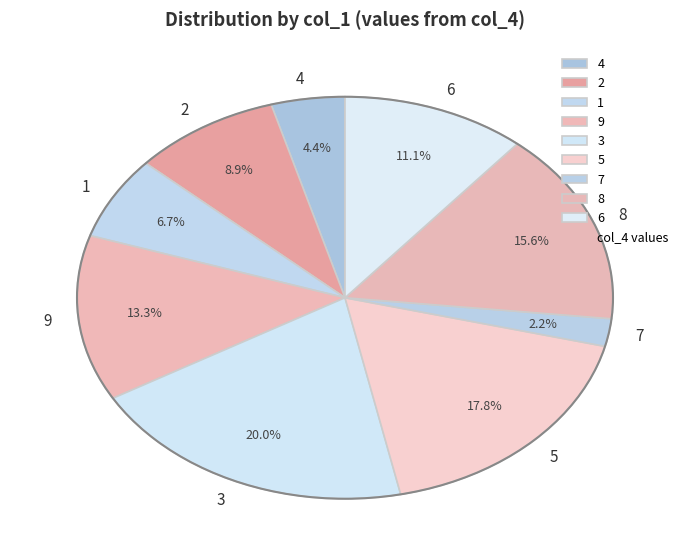

Does 4 represent more than half of the total?

No